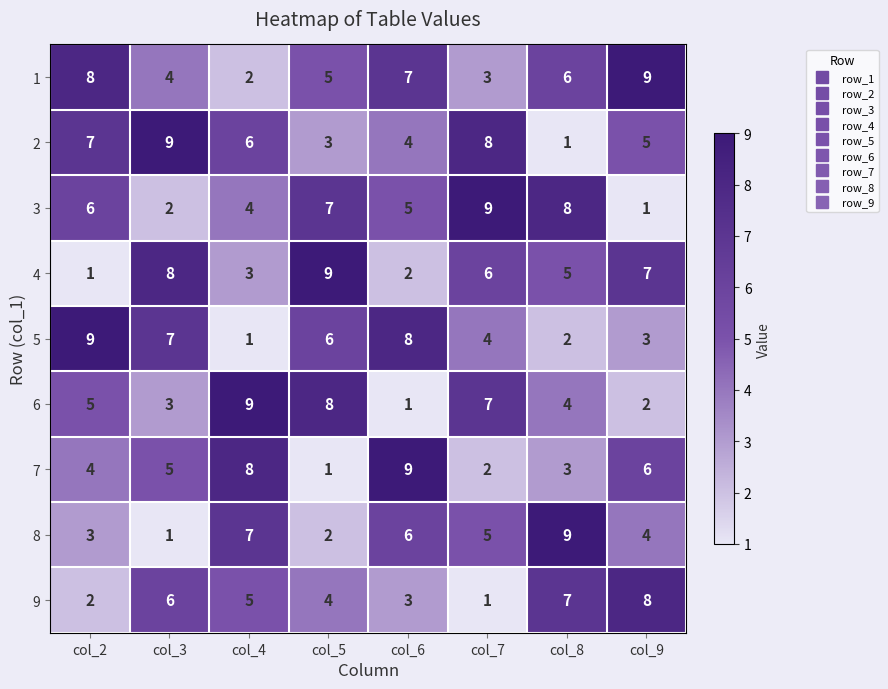

How many distinct data groups are displayed?

9